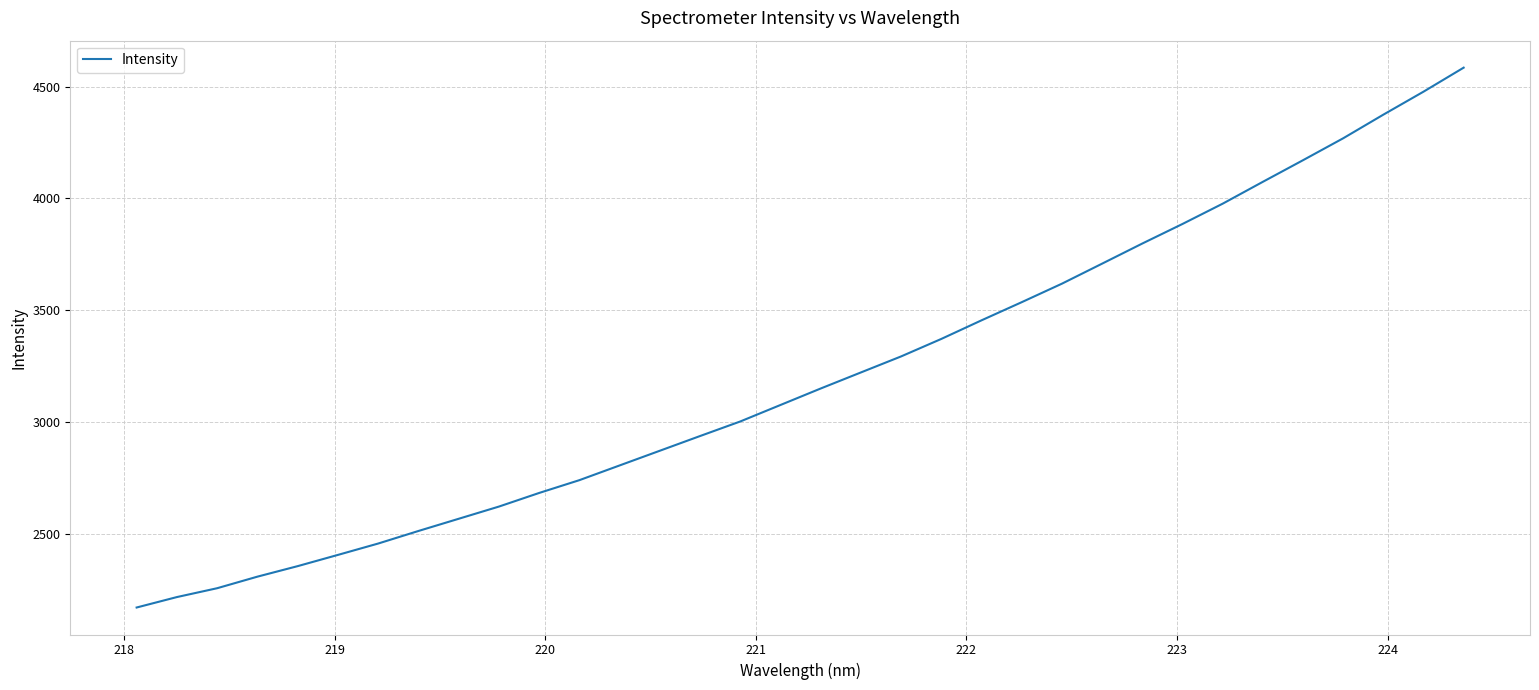

What is the difference between the maximum and minimum values?

2414.4